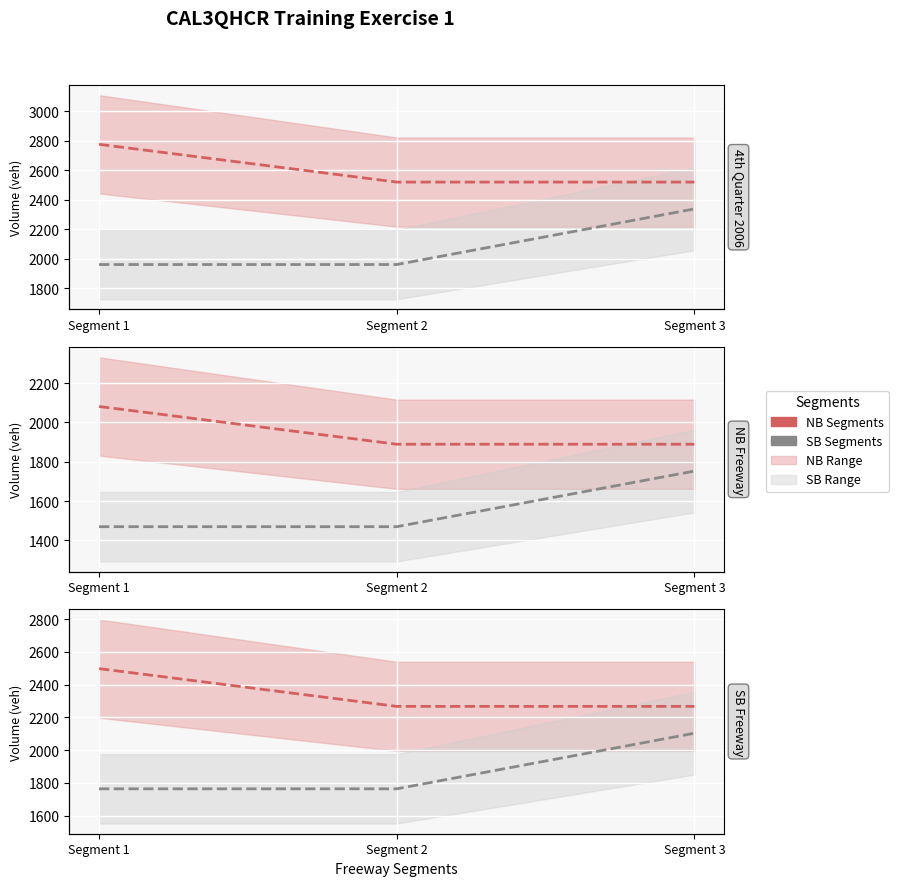

What is the difference between the highest and lowest values at Segment 3?

163.8